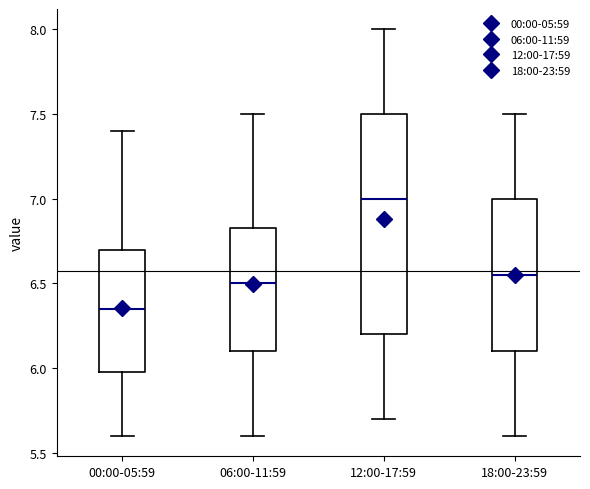

Comparing the boxes themselves (not the whiskers), which one is the tallest?

12:00-17:59